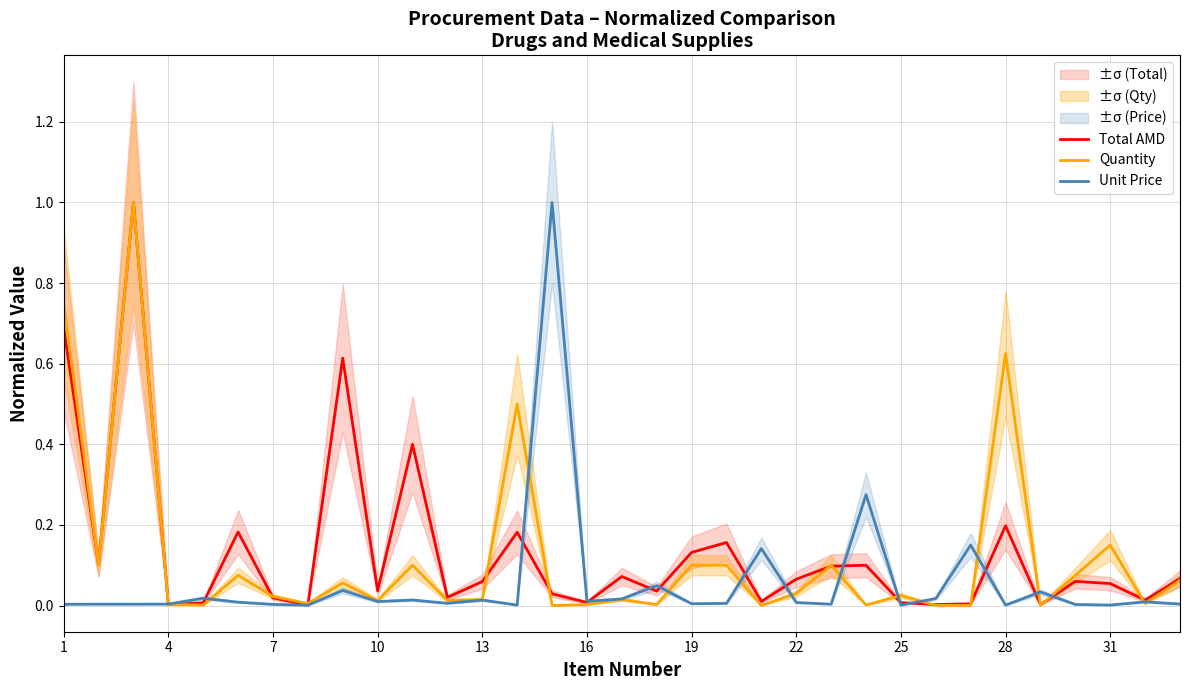

Does the chart display data point markers on the line(s)?

No